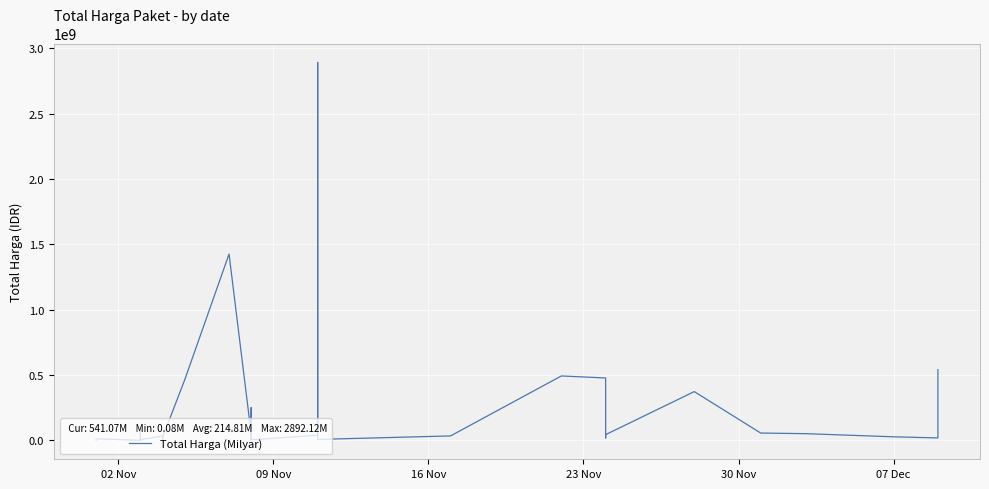

Is this an area chart (filled region under the line)?

No